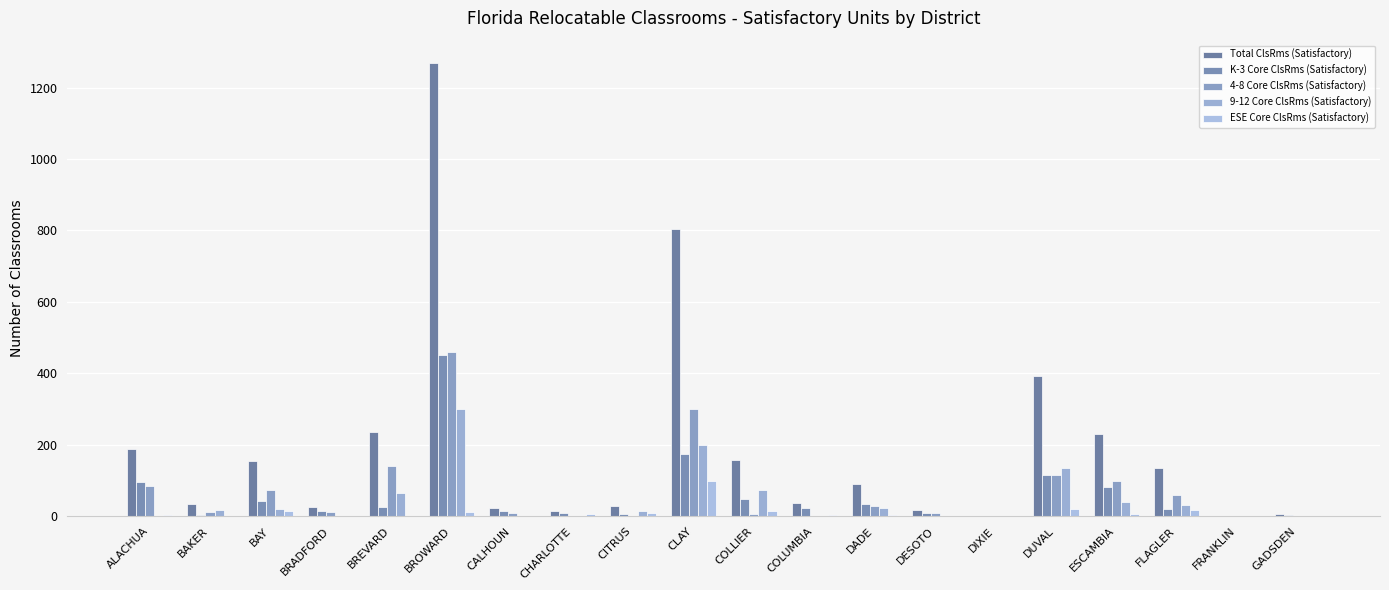

Between BAY and ESCAMBIA, which series saw the biggest shift?

Total ClsRms (Satisfactory)